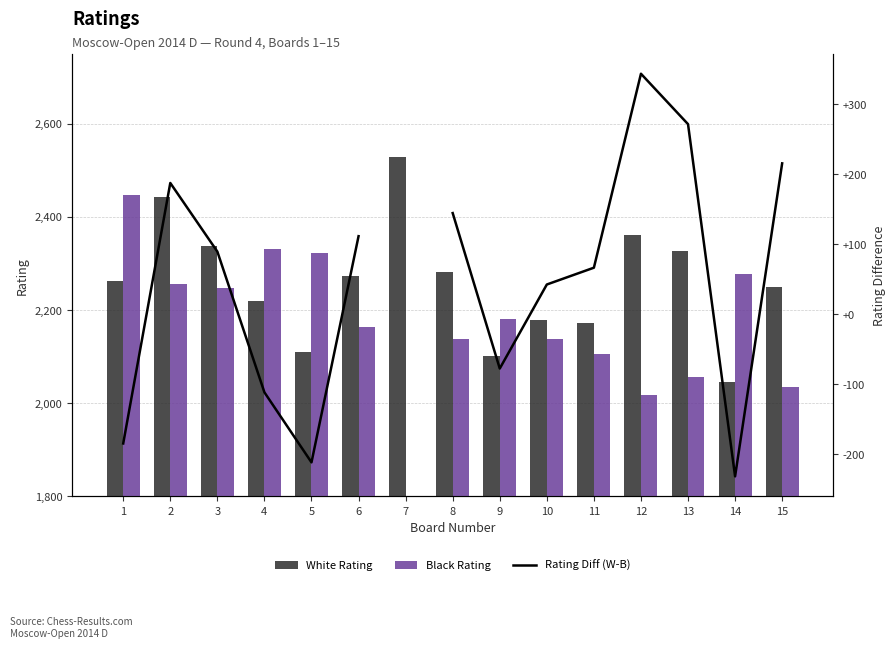

How many data points in Rating Diff (W-B) are less than 89?

7